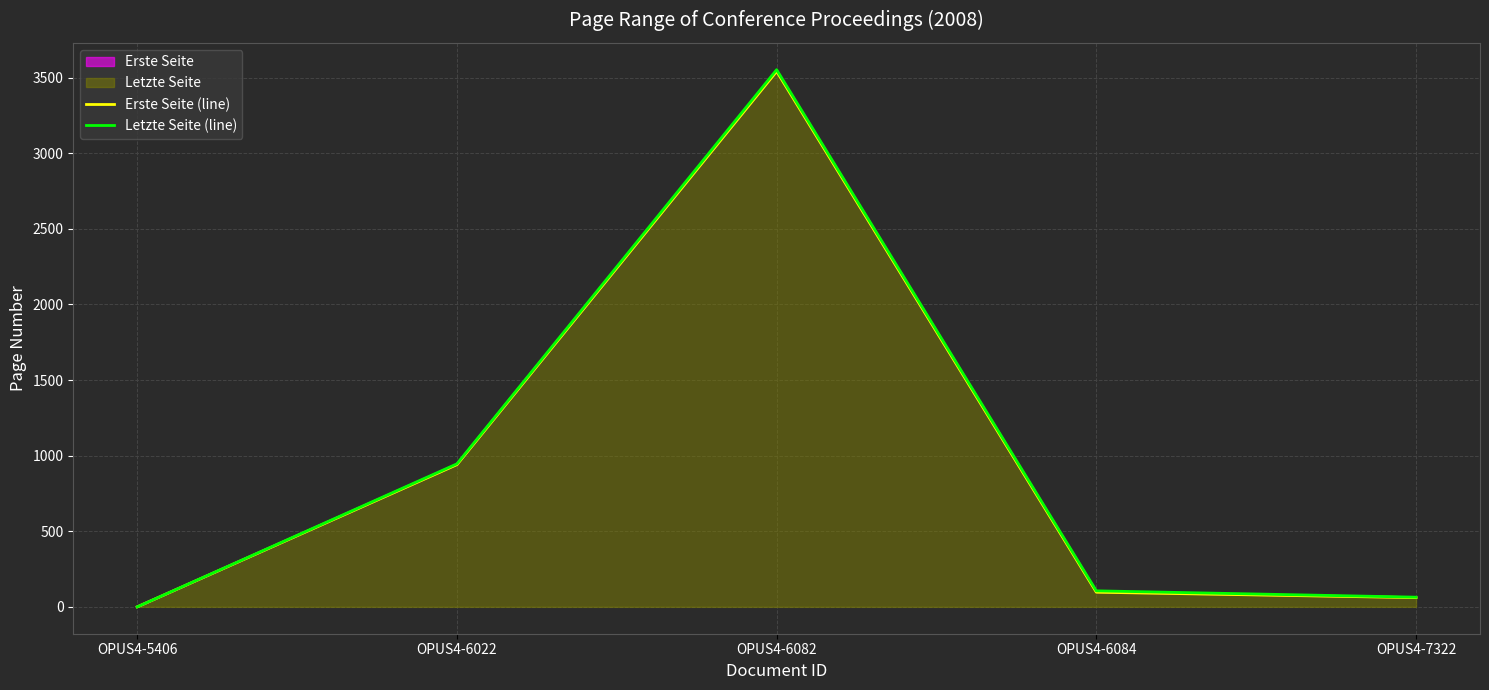

Does the chart display data point markers on the line(s)?

No